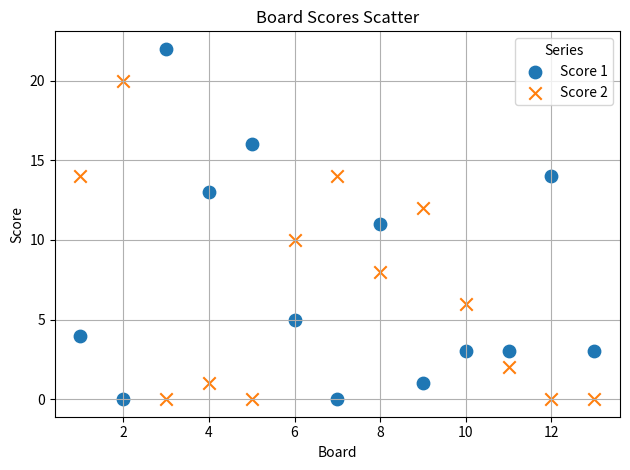

Which series contains the highest Y value?

Score 1